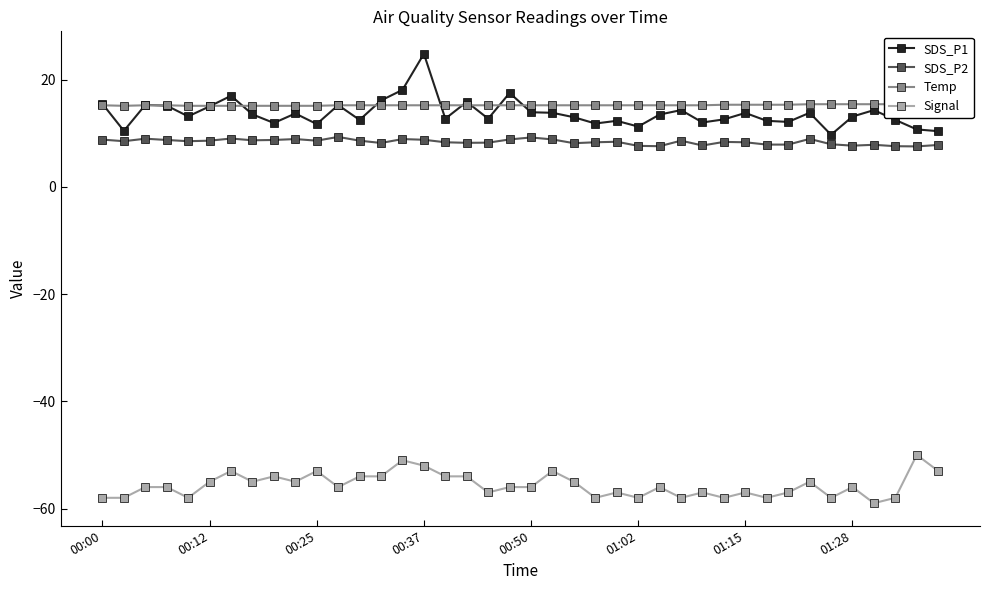

True or false: SDS_P1 has more than 1 points higher than both neighbors.

True